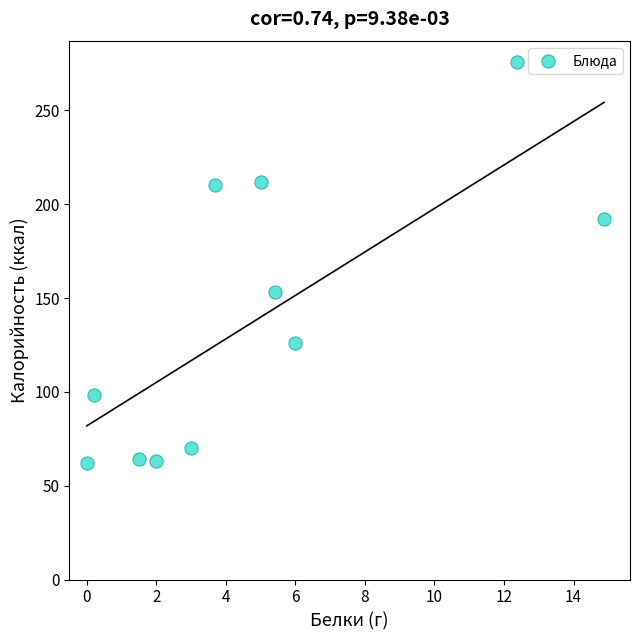

What is the range of X values (max minus min)?

14.9